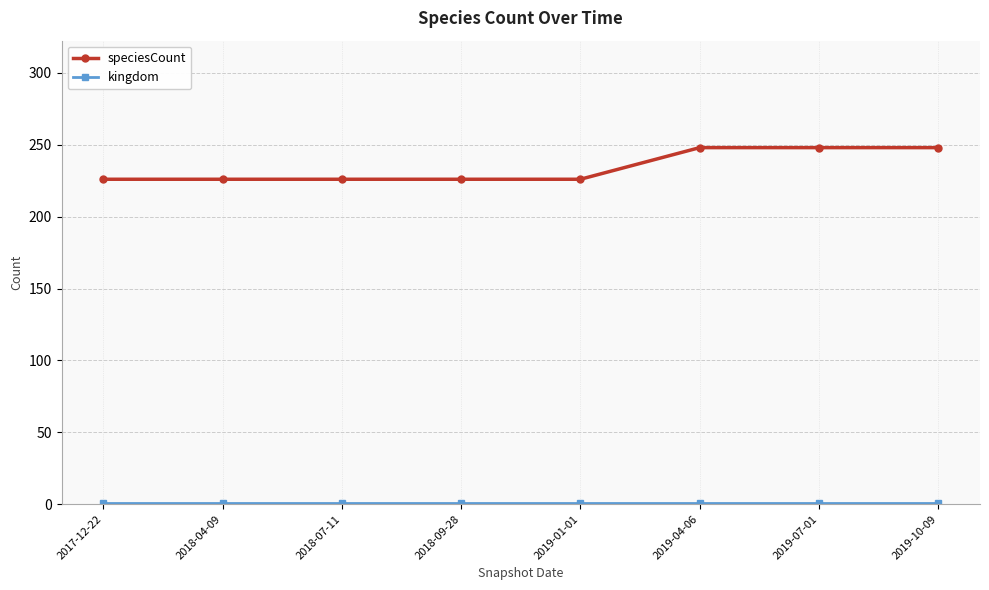

True or false: speciesCount has a value of 226 at 2018-09-28.

True